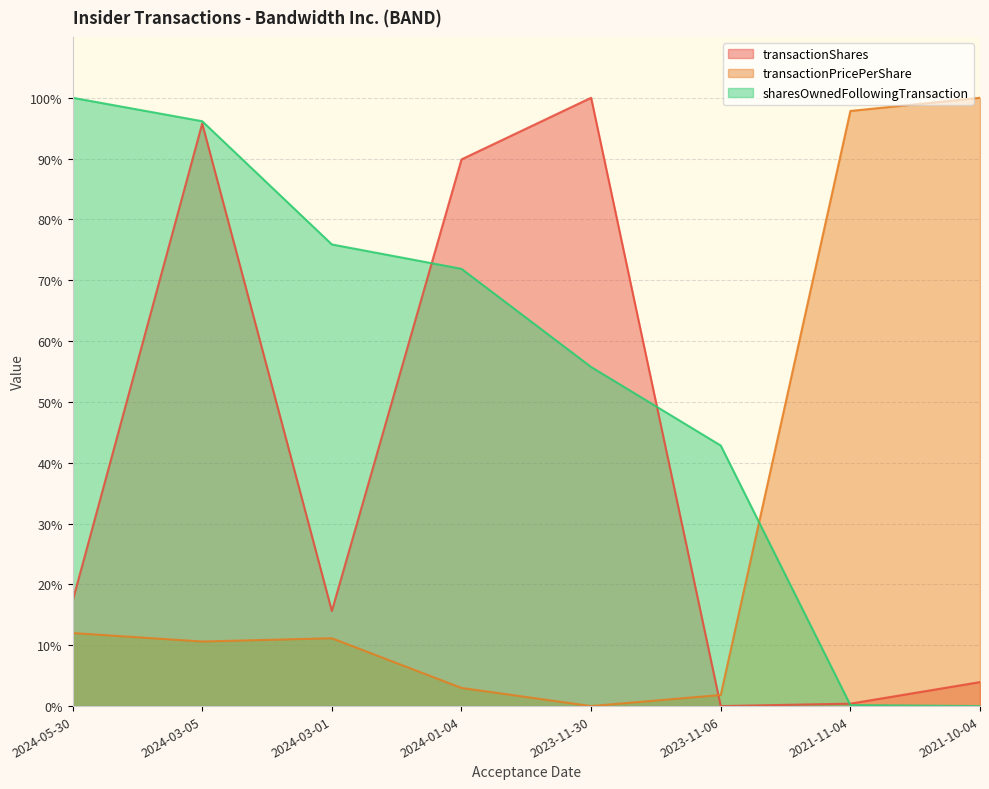

What is the sum of all transactionShares values?

322.9